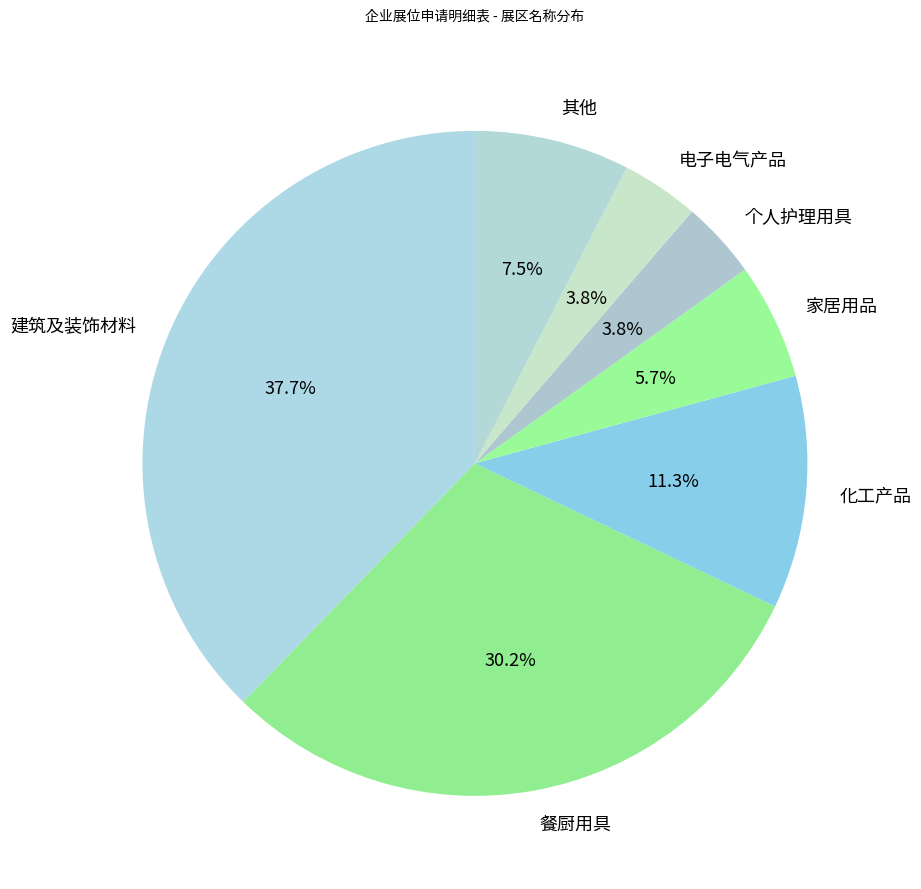

How many slices are in this pie chart?

7